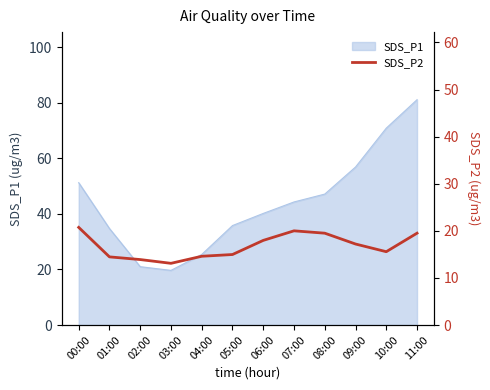

The value of SDS_P1 at 07:00 is 9.8. True or false?

False